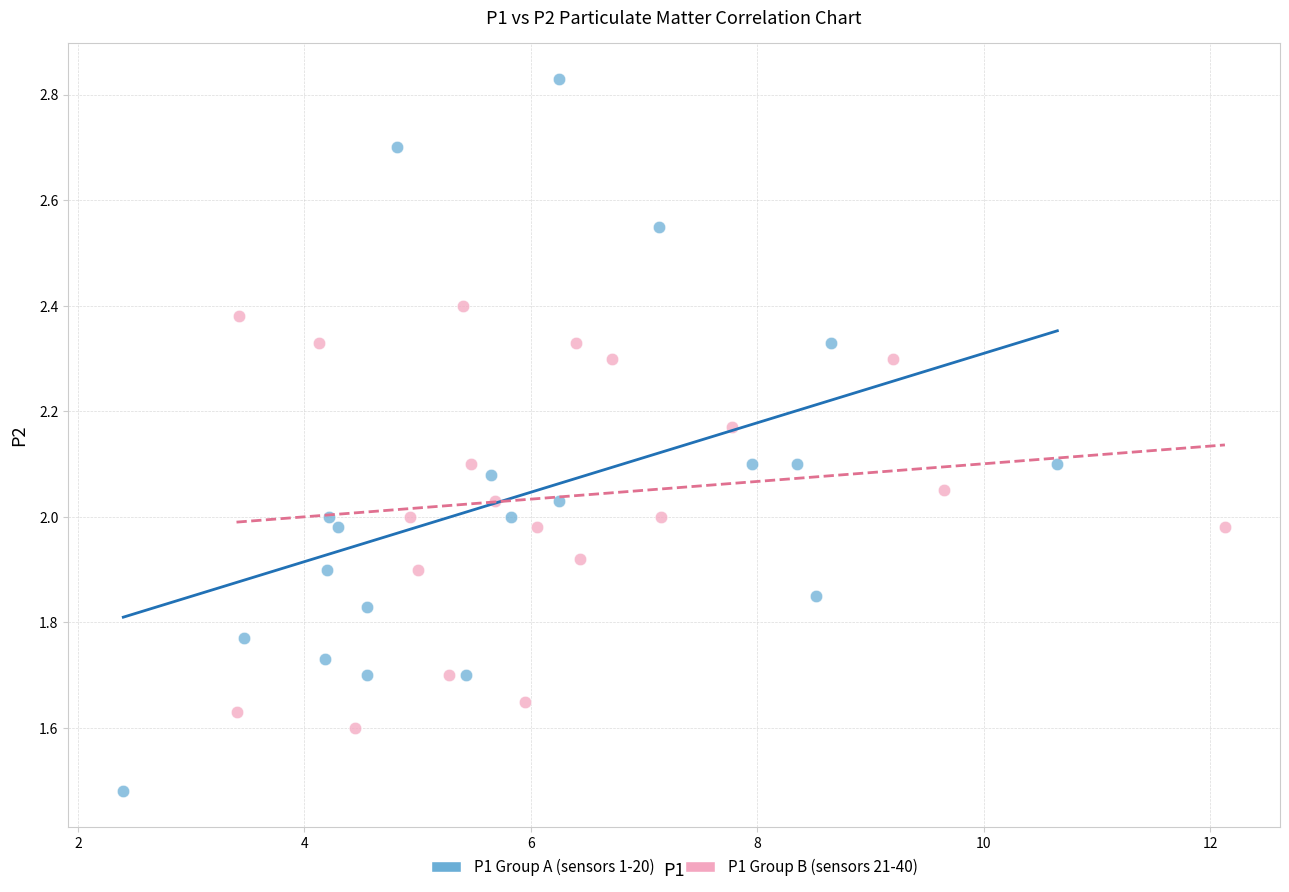

Which series contains the lowest Y value?

P1 Group A (sensors 1-20)